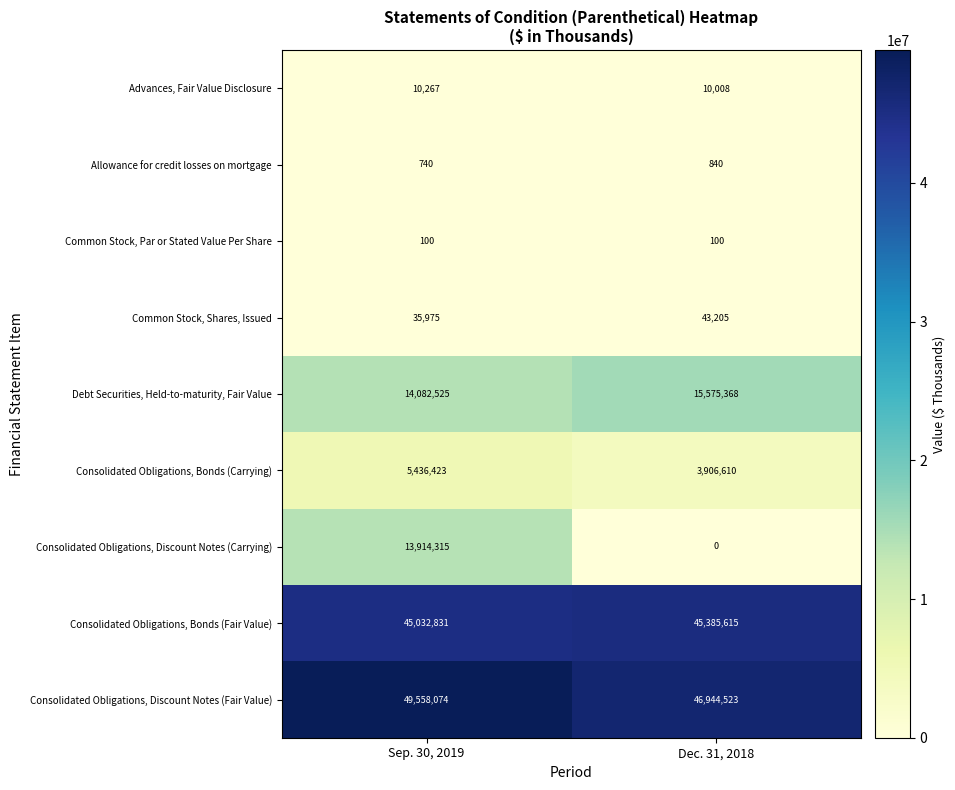

List the series in order of their peak value, lowest first.

Common Stock, Par or Stated Value Per Share, Allowance for credit losses on mortgage, Advances, Fair Value Disclosure, Common Stock, Shares, Issued, Consolidated Obligations, Bonds (Carrying), Consolidated Obligations, Discount Notes (Carrying), Debt Securities, Held-to-maturity, Fair Value, Consolidated Obligations, Bonds (Fair Value), Consolidated Obligations, Discount Notes (Fair Value)